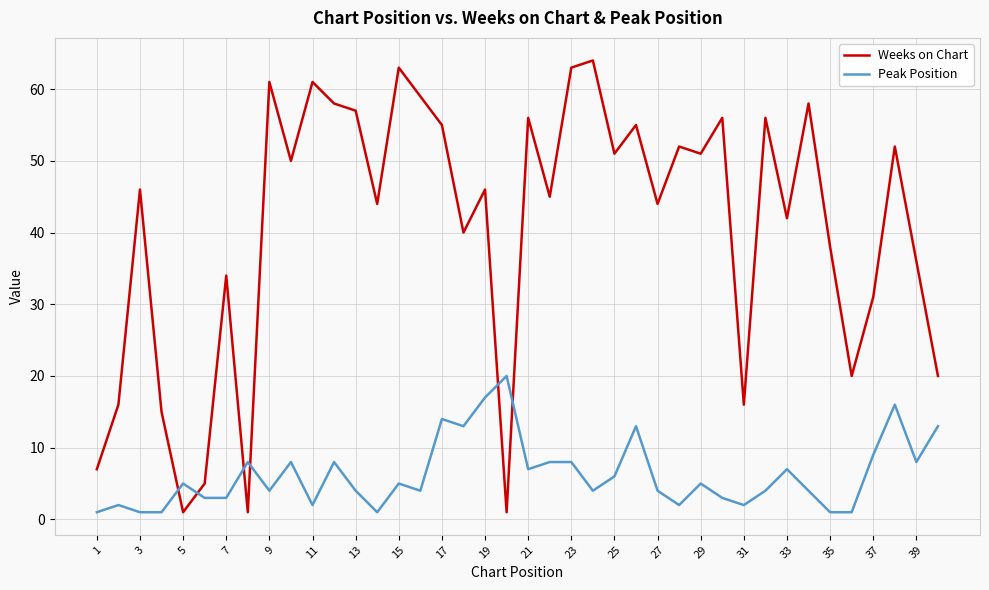

How many interior local valleys does the Weeks on Chart series have?

13